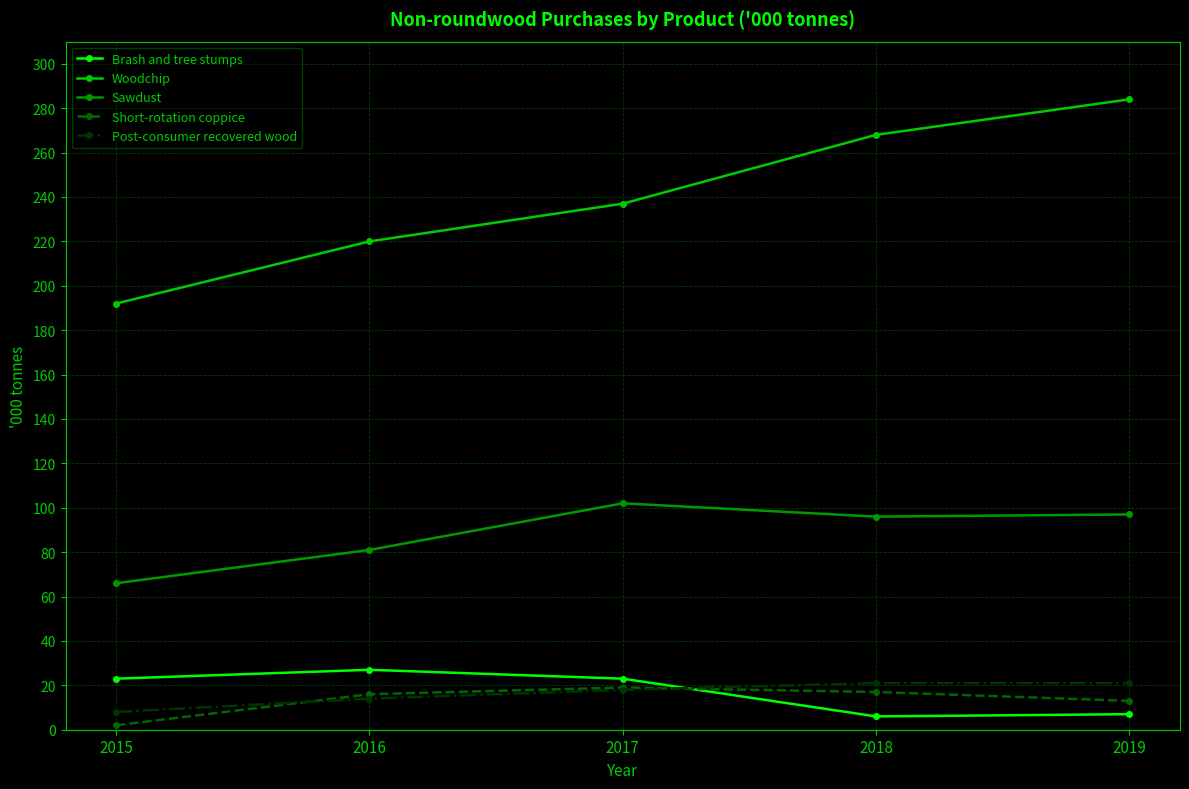

Is the value of Woodchip at 2017 greater than the value of Short-rotation coppice at 2018?

Yes